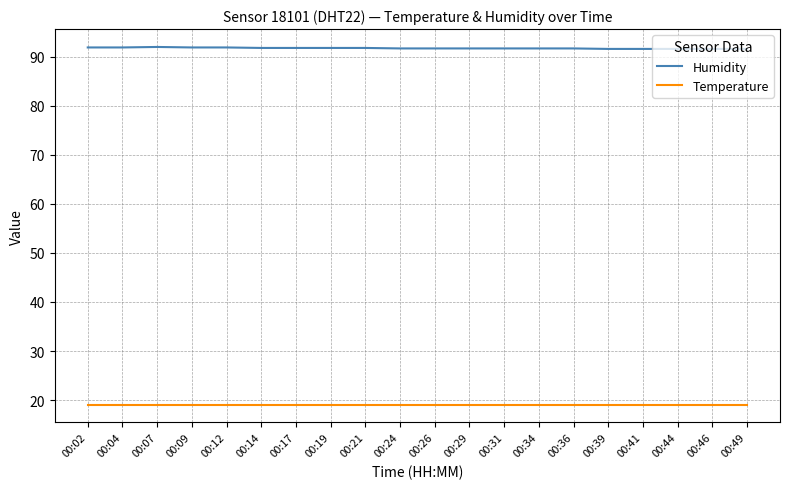

What is the total value across all series at 00:29?

110.8